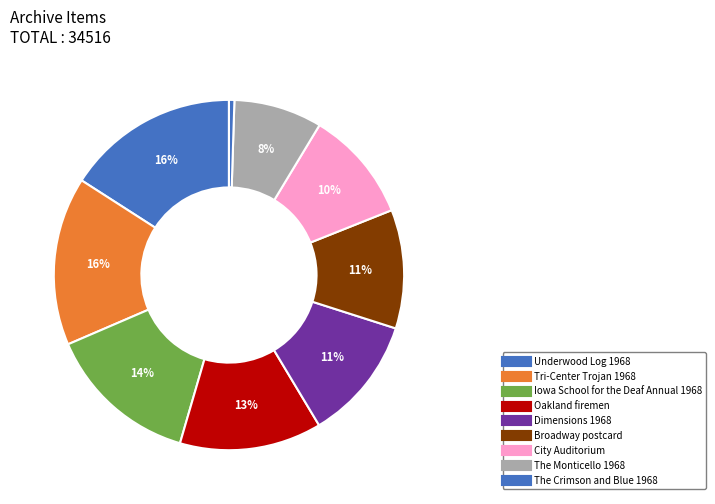

To the nearest percent, what portion does The Monticello 1968 represent?

8%